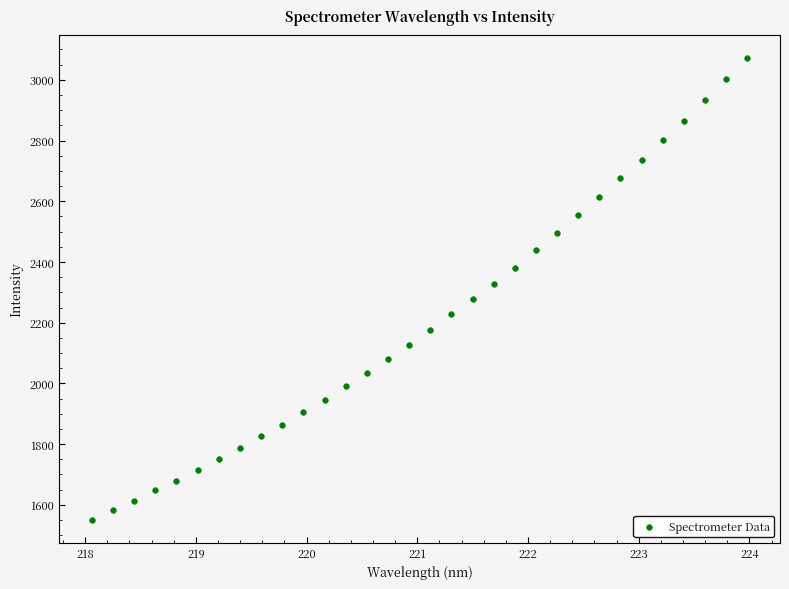

What is the range of Y values (max minus min)?

1520.4